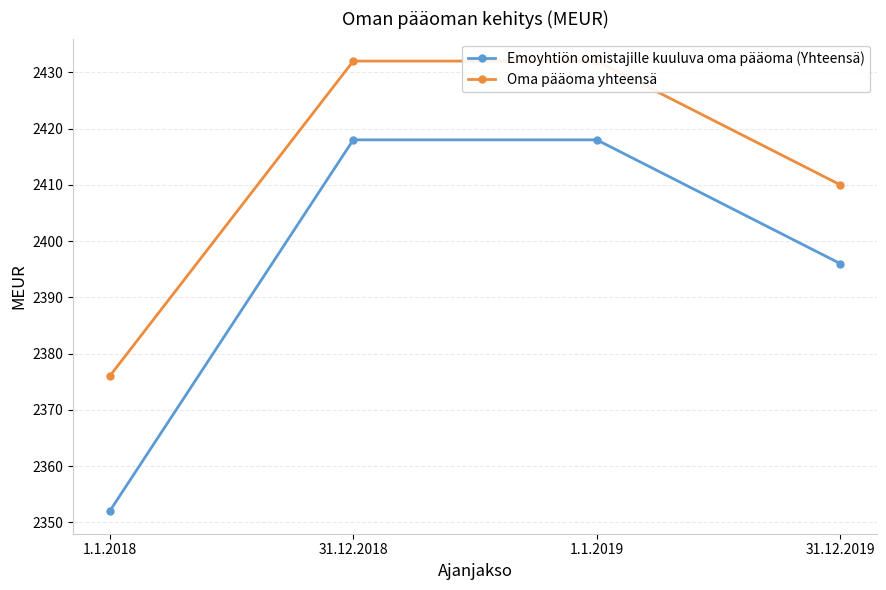

At which label is Emoyhtiön omistajille kuuluva oma pääoma (Yhteensä) closest to 2385?

31.12.2019